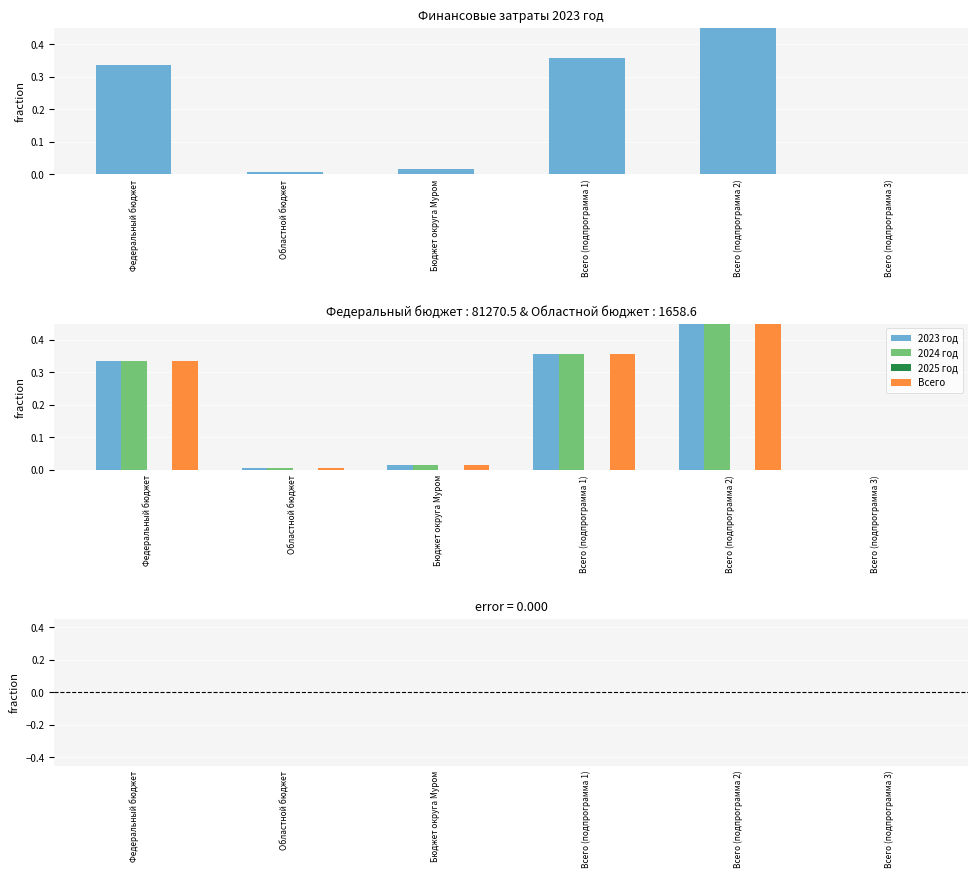

Is the value of Всего at Областной бюджет greater than the value of 2024 год at Всего (подпрограмма 2)?

No